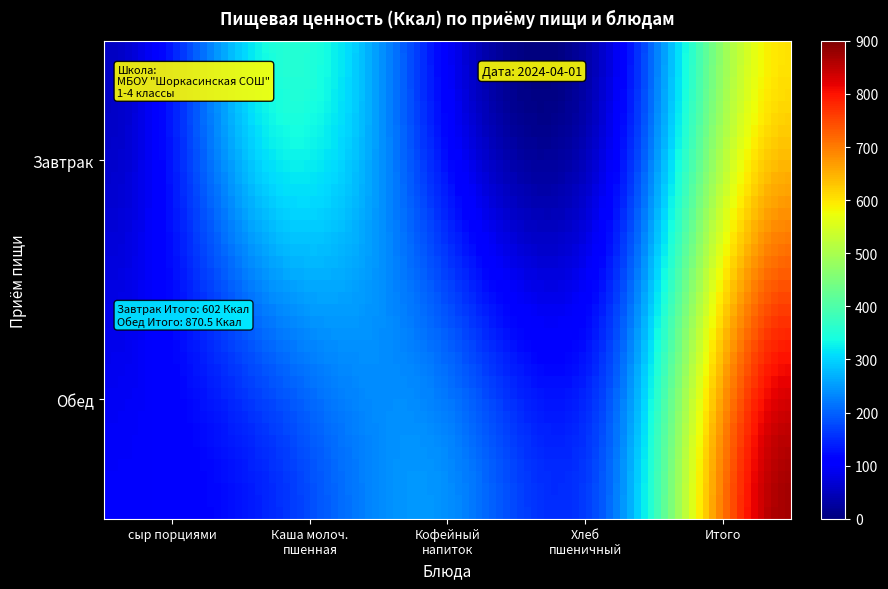

At which category is the sum across all series the highest?

Итого